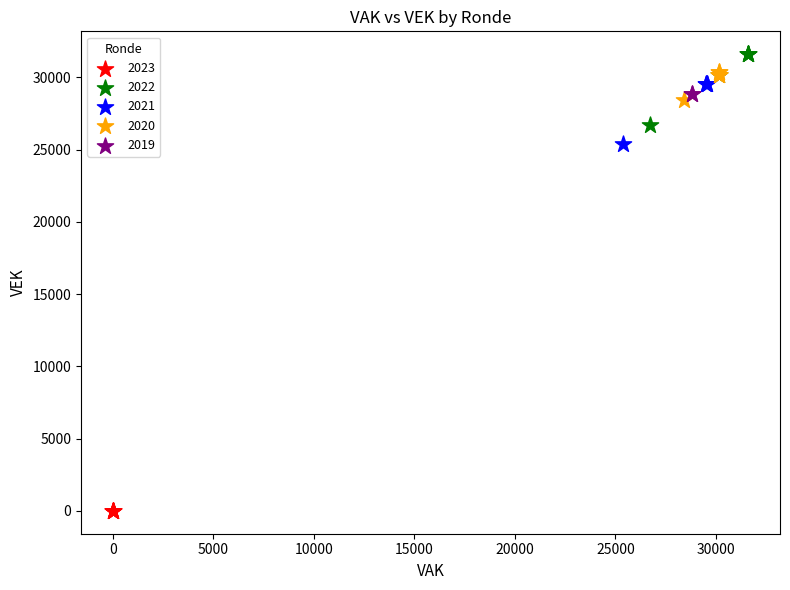

What are all the series names shown in the legend?

2023, 2022, 2021, 2020, 2019